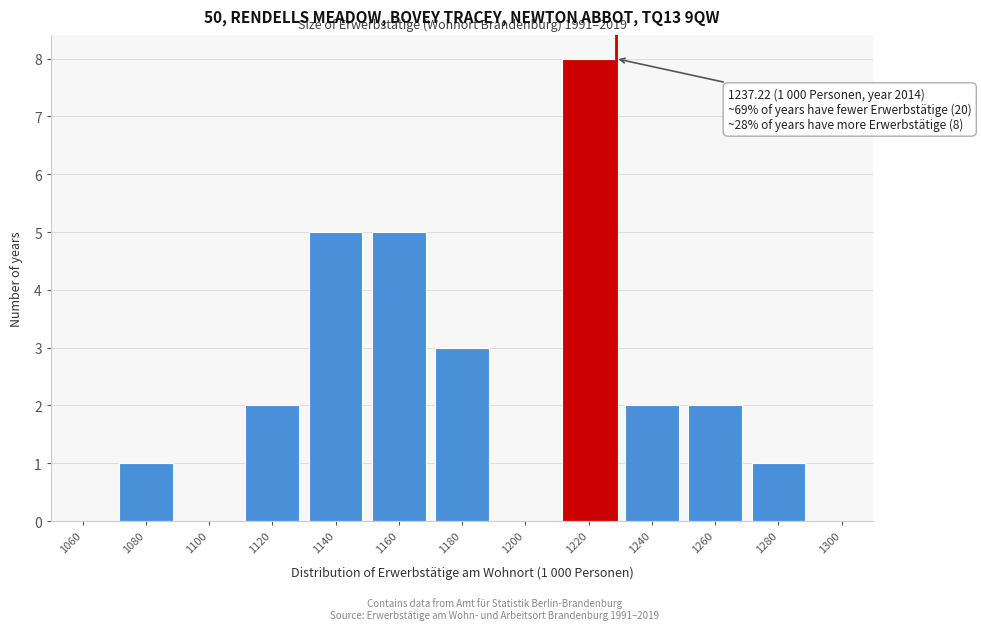

Reading right to left, list all the values displayed in this chart.

1280=1	1260=2	1240=2	1220=8	1200=0	1180=3	1160=5	1140=5	1120=2	1100=0	1080=1	1060=0